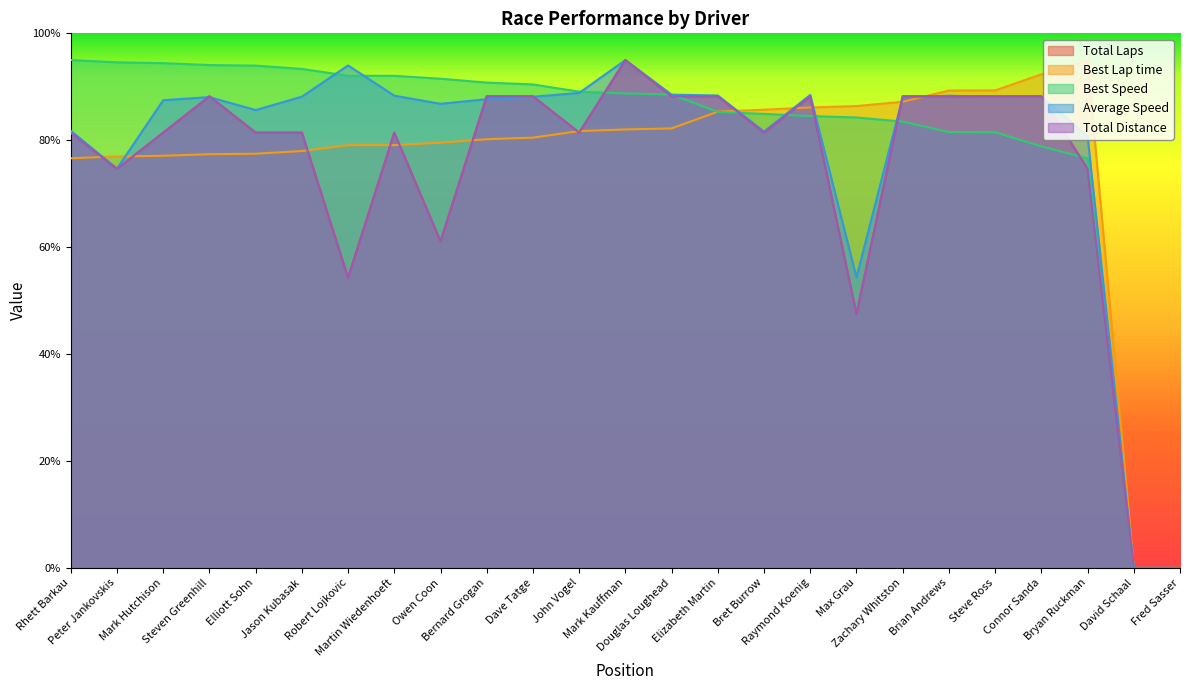

What position from the left is Fred Sasser?

25